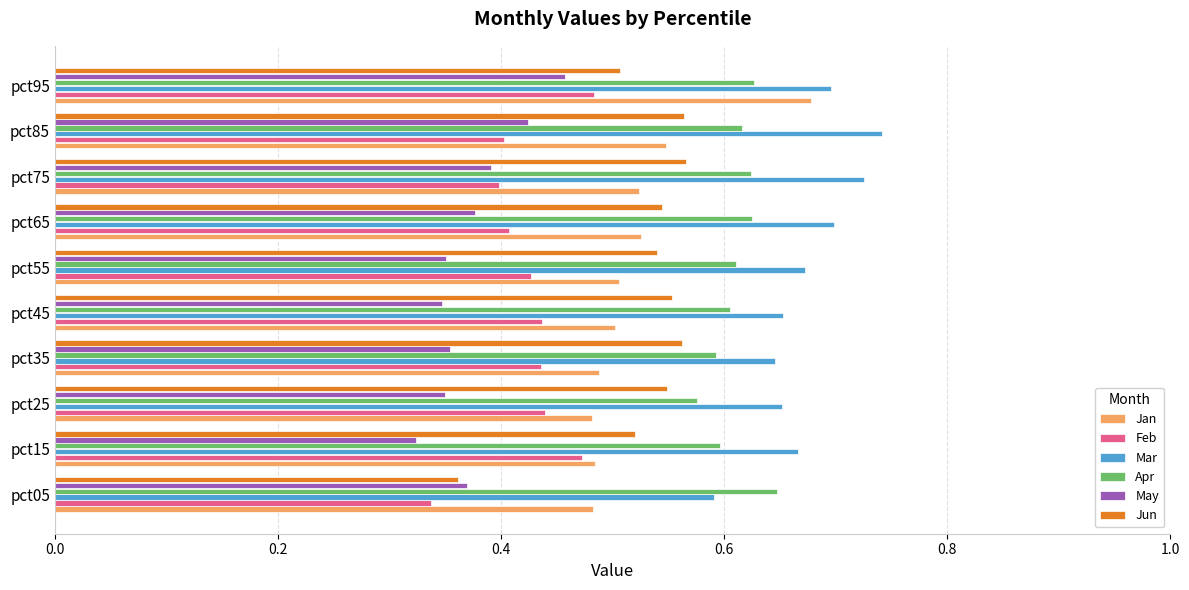

The value of Feb at pct85 is 0.4. True or false?

True